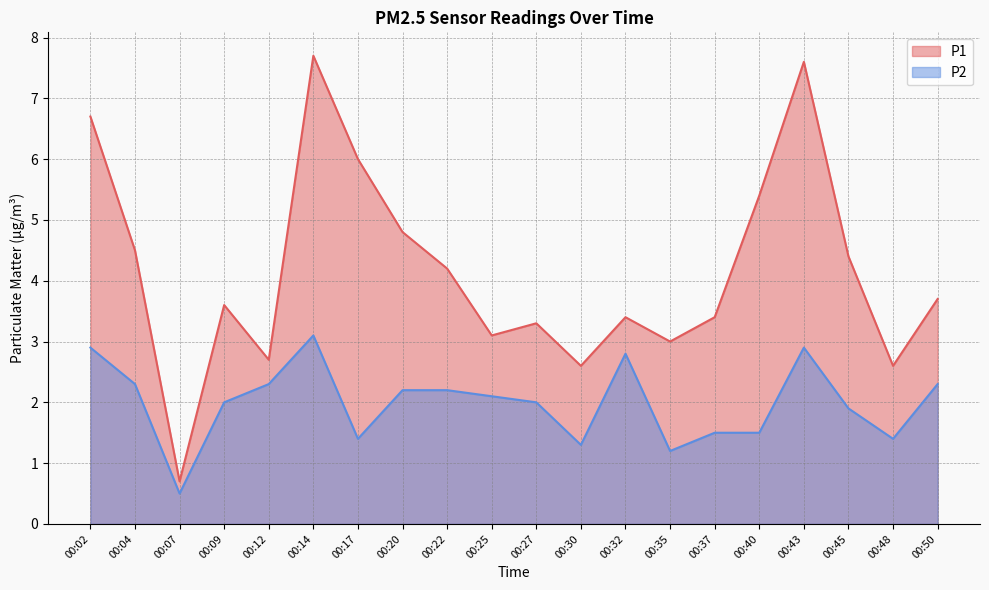

What is the average value of the P2 series?

2.0